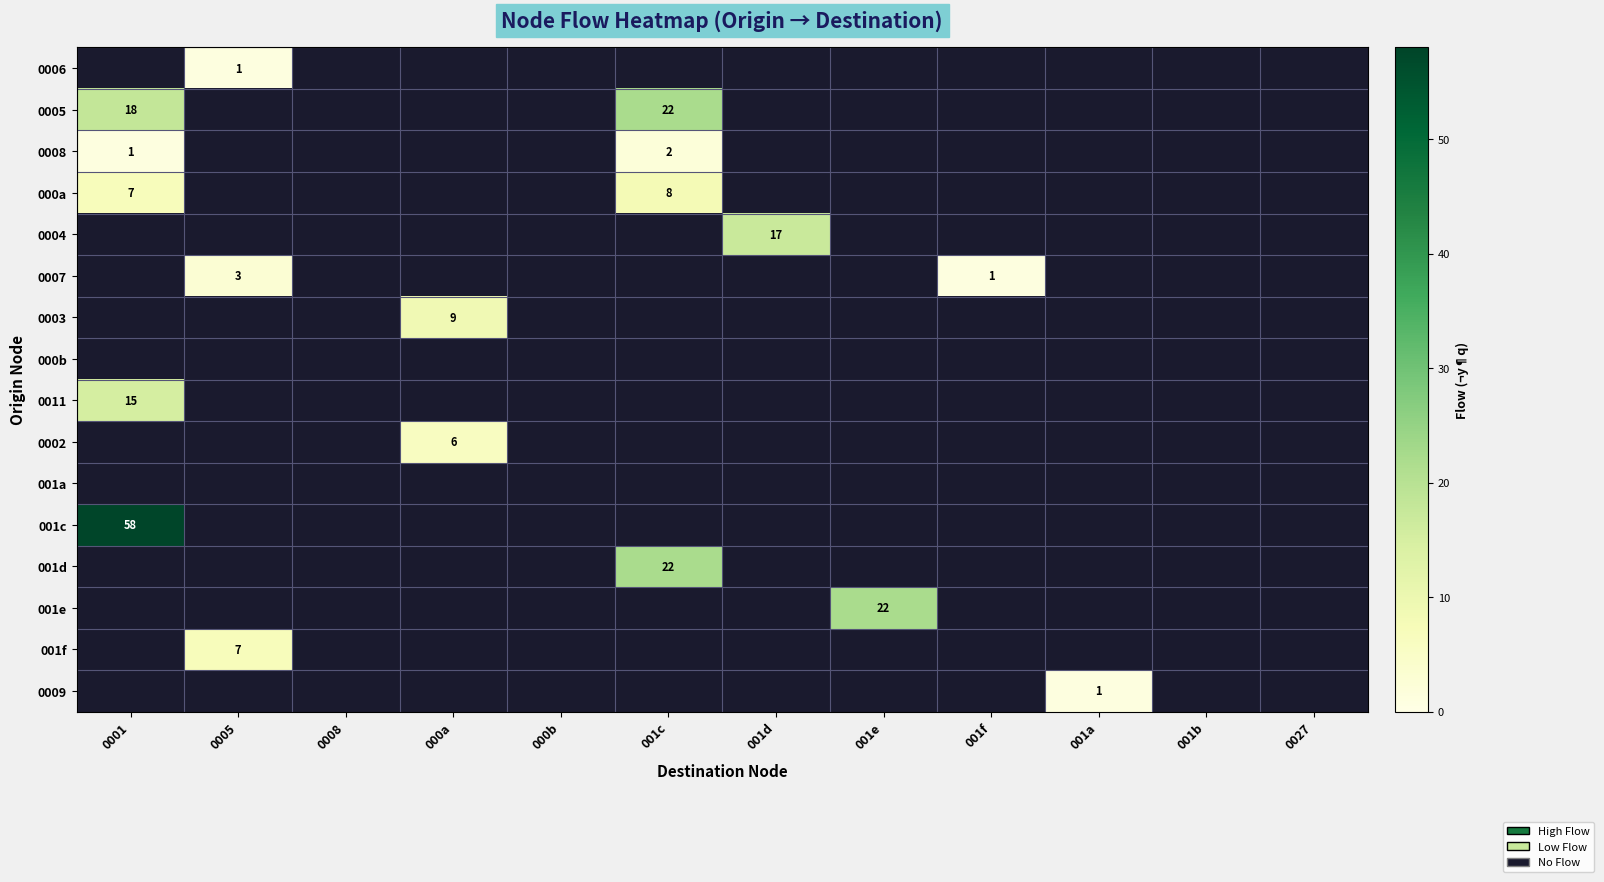

Count the number of categories in the chart.

12